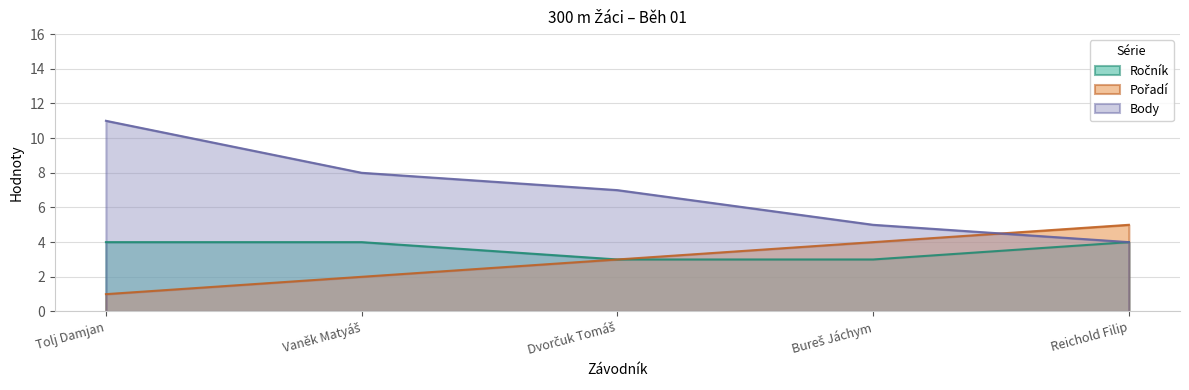

How many lines are shown in the chart?

3